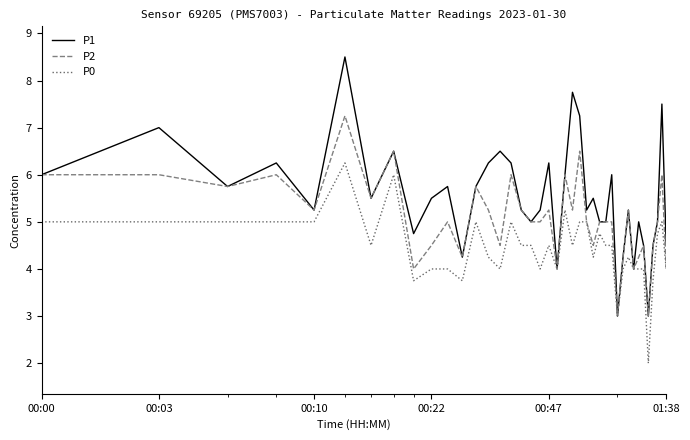

What is the maximum value shown in the chart?

8.5